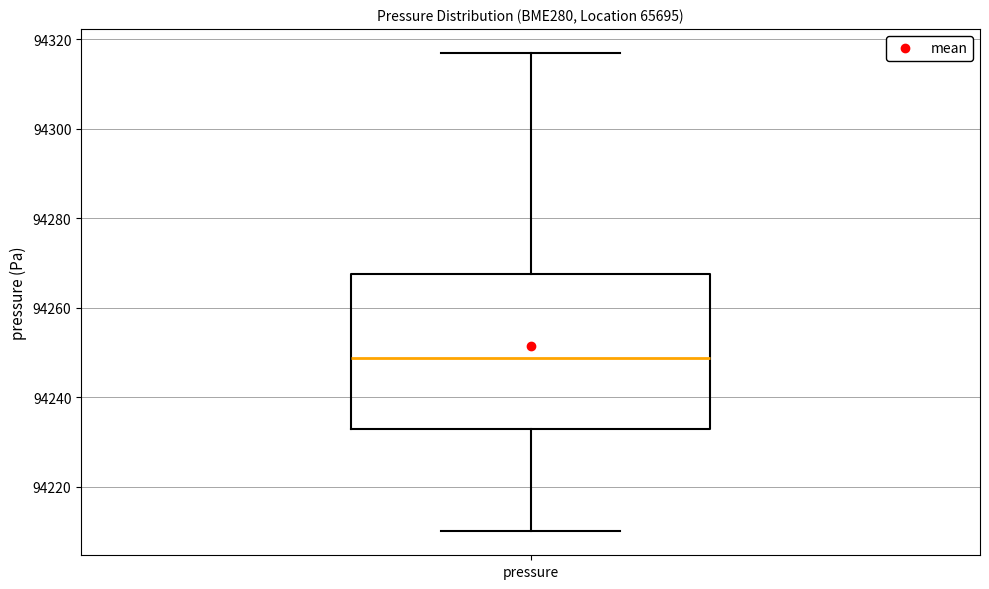

Transcribe this box plot: give where the median line is, the range the box spans, and where the two whiskers end, as read against the y-axis. The values are not printed on the chart, so give them approximately, as read against the axis.

median 94248, box 94232 to 94268, whiskers 94210 to 94316